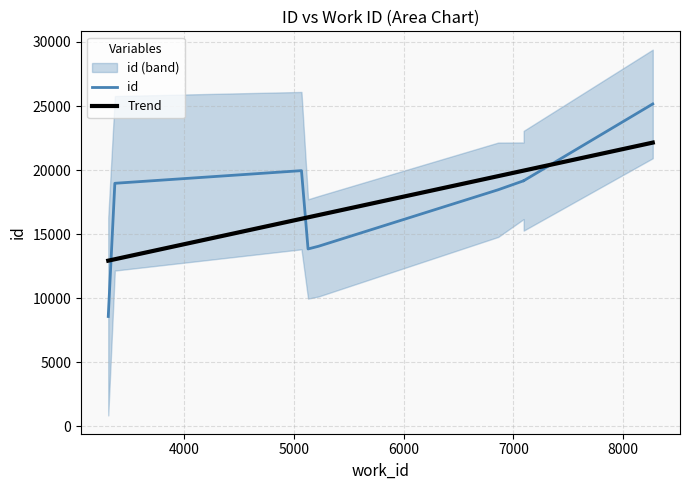

Count the number of values greater than 19168.

4